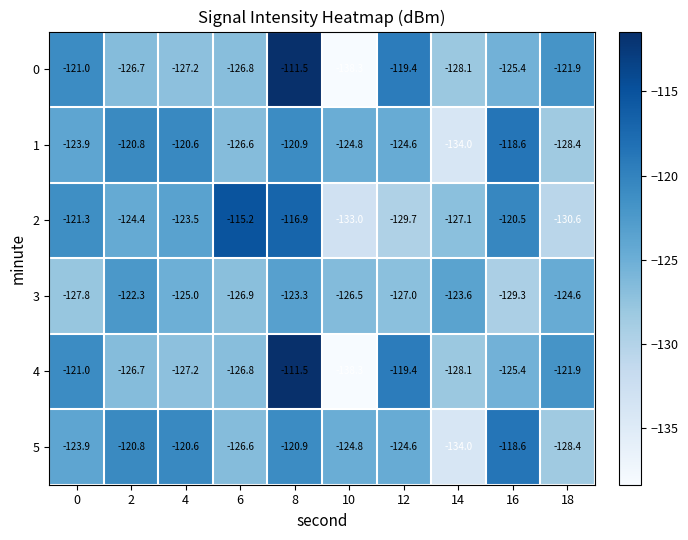

What is the total value across all series at 10?

-785.7